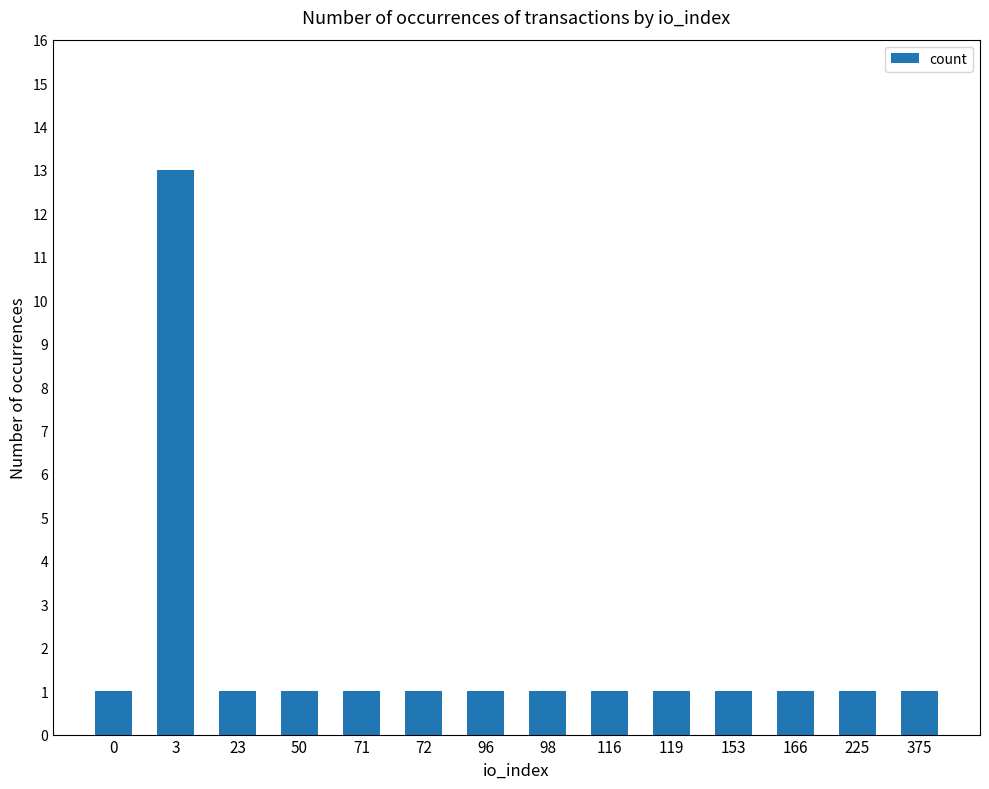

Are the bars grouped side by side (vs. stacked)?

No